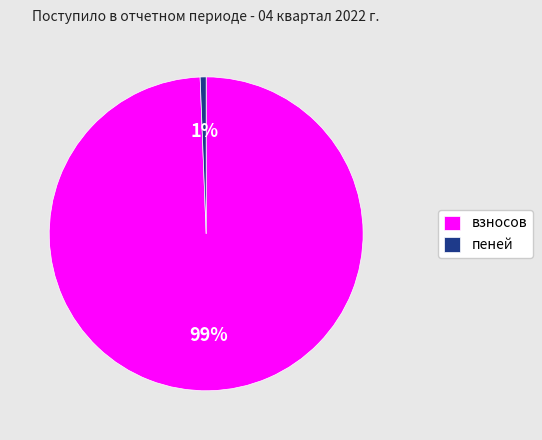

Does взносов represent more than half of the total?

Yes